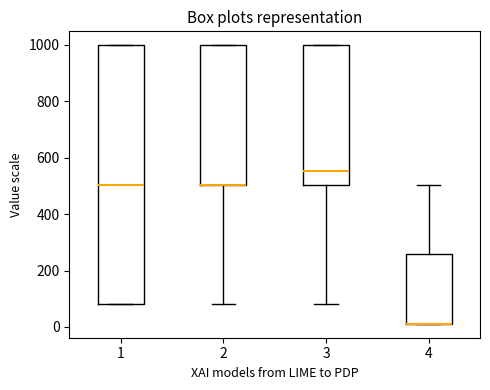

Where is the lower edge of the box at x = 2 on the y-axis? The values are not printed on the chart, so give them approximately, as read against the axis.

500